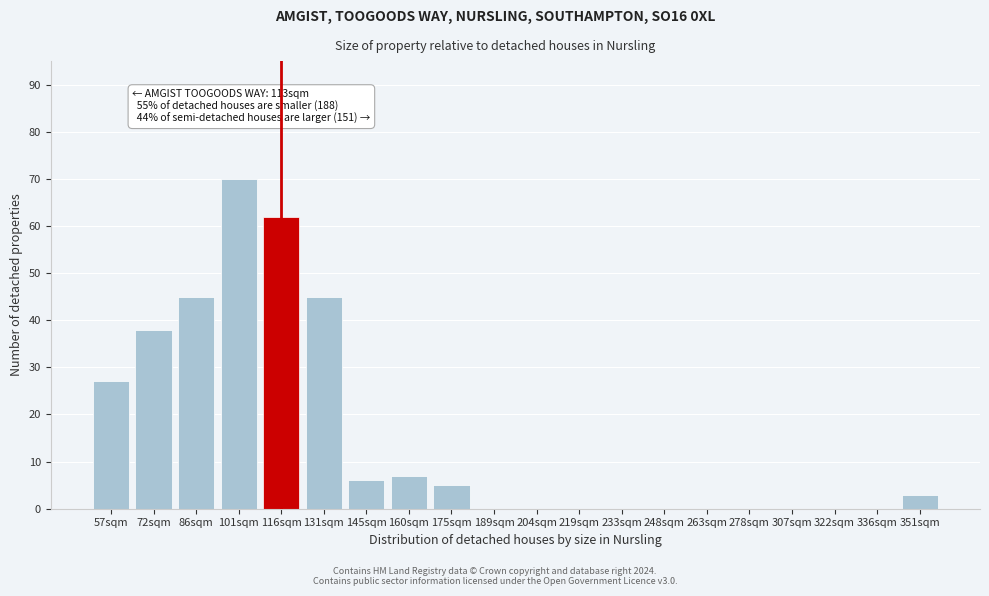

Reading left to right, list all the values displayed in this chart.

57sqm=27	72sqm=38	86sqm=45	101sqm=70	116sqm=62	131sqm=45	145sqm=6	160sqm=7	175sqm=5	189sqm=0	204sqm=0	219sqm=0	233sqm=0	248sqm=0	263sqm=0	278sqm=0	307sqm=0	322sqm=0	336sqm=0	351sqm=3